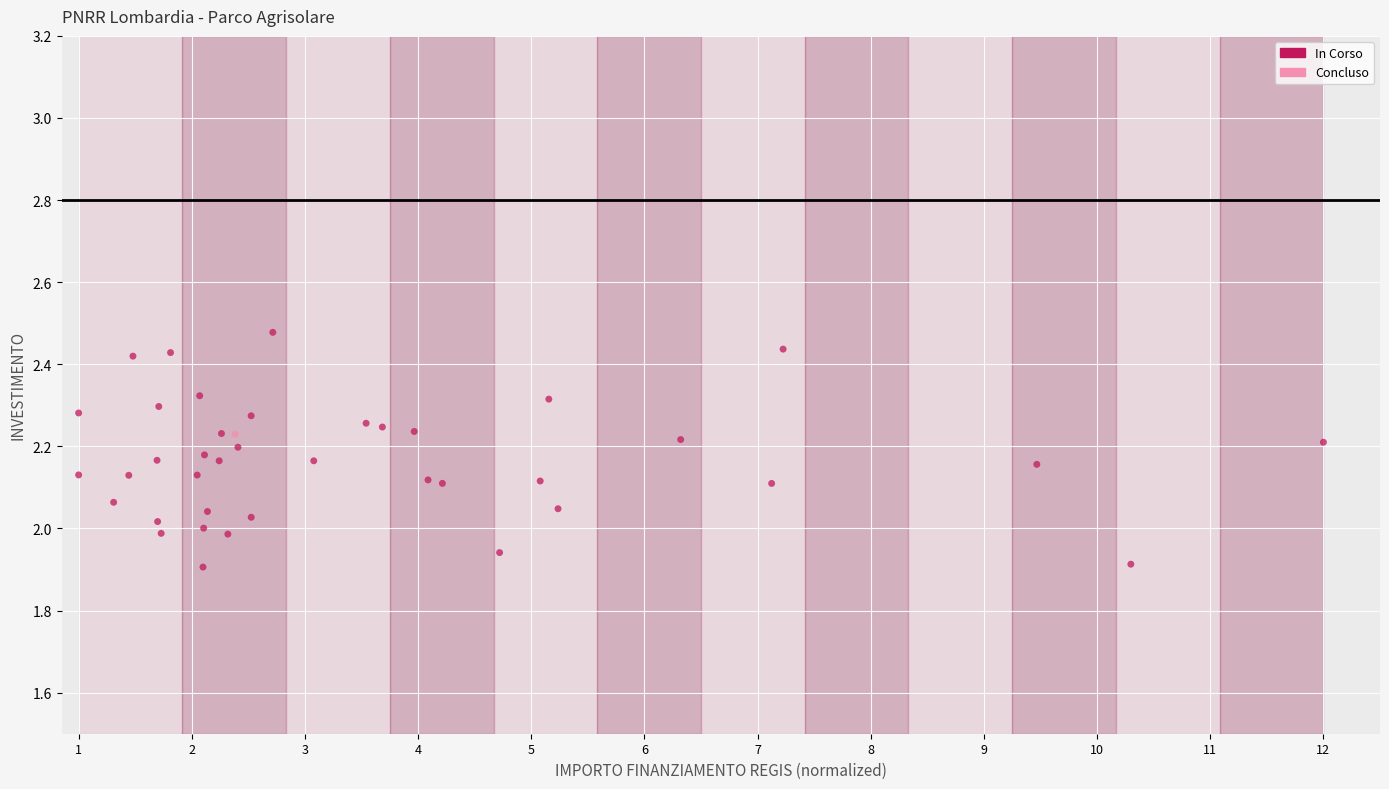

What are all the series names shown in the legend?

In Corso, Concluso